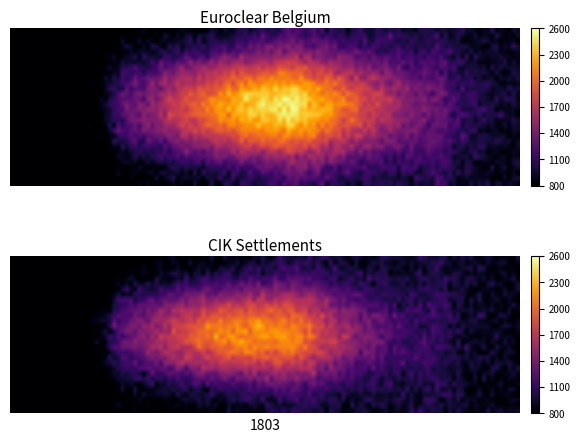

The value at 2009 is 1721. True or false?

True